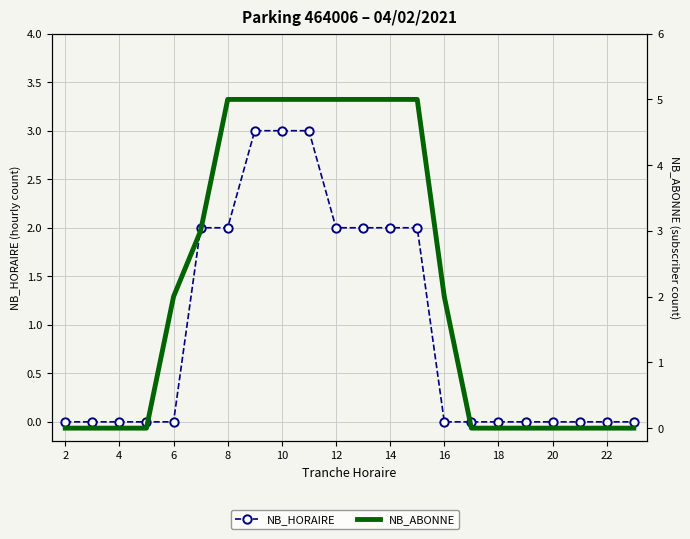

True or false: NB_ABONNE and NB_HORAIRE cross at least once.

False